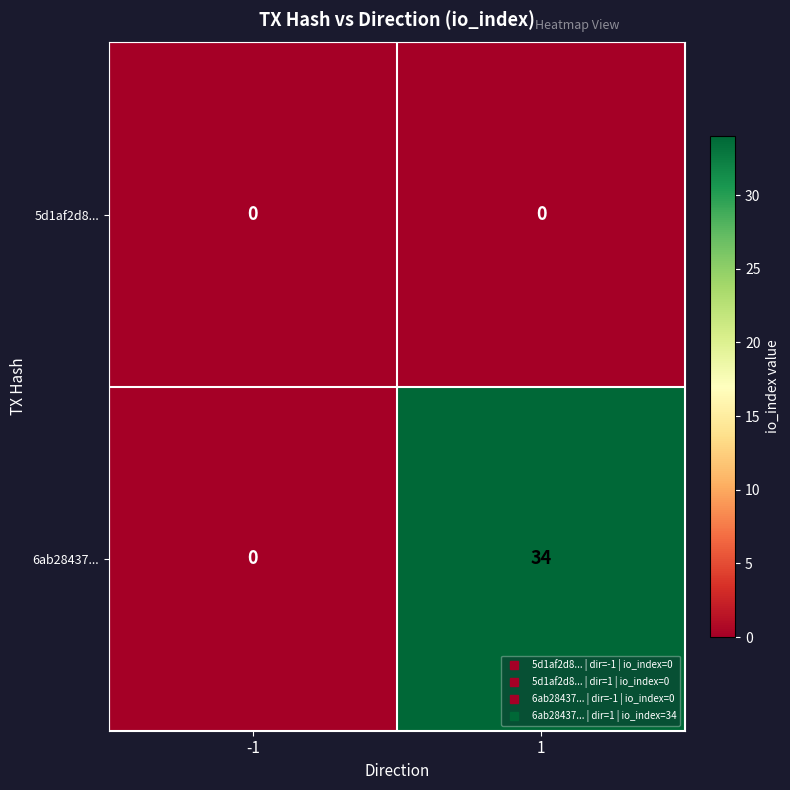

Count the number of data series in this chart.

2